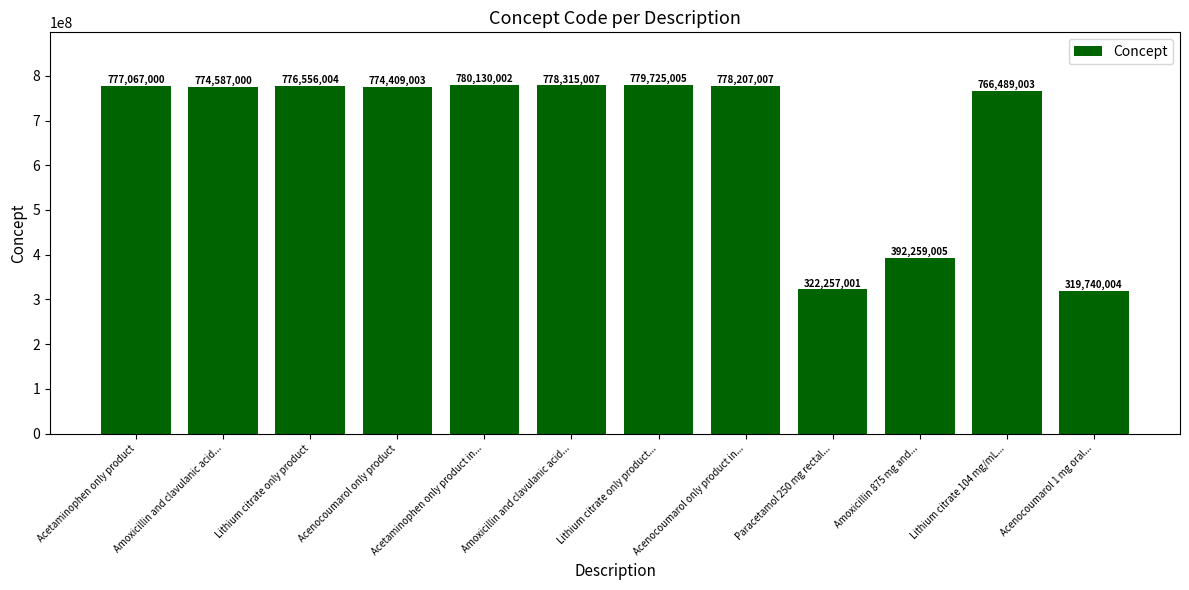

What is the ratio of the value at Amoxicillin and clavulanic acid... to the value at Acenocoumarol 1 mg oral...?

2.4